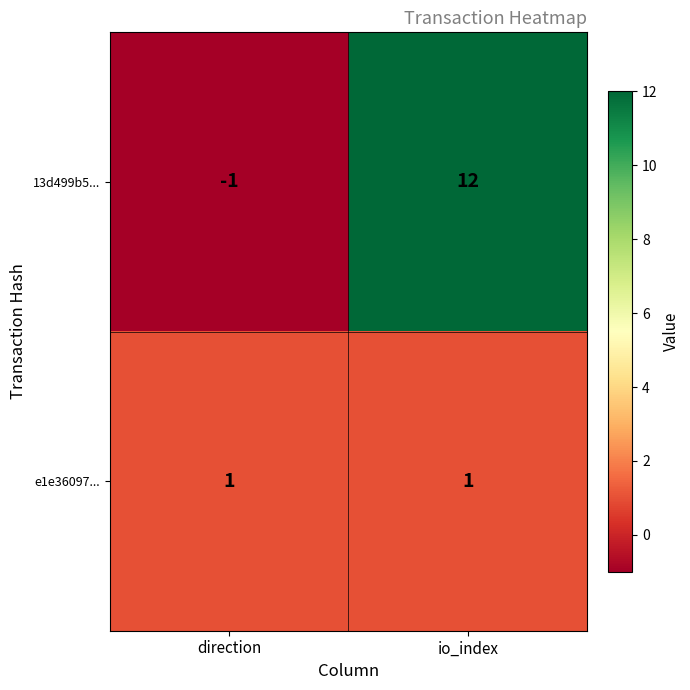

How many categories are shown in the chart?

2